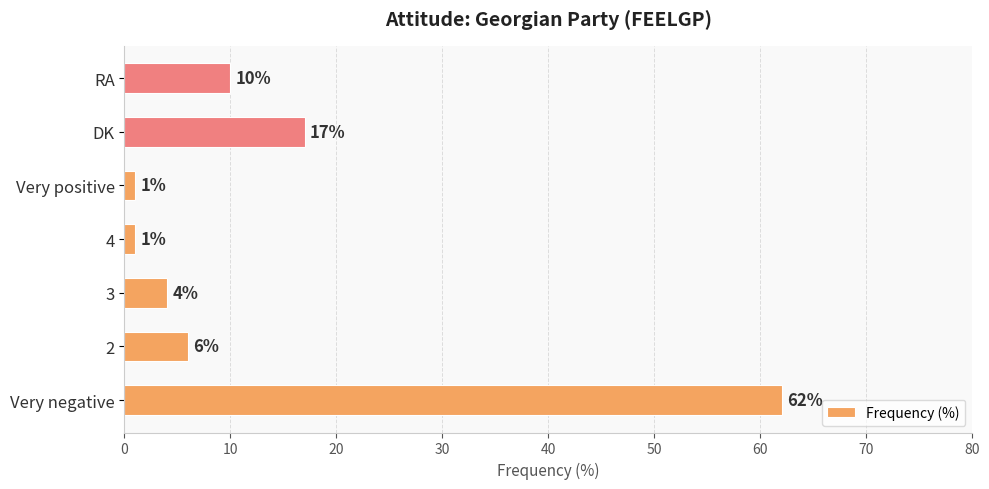

Where is the data nearest to the value 31?

DK